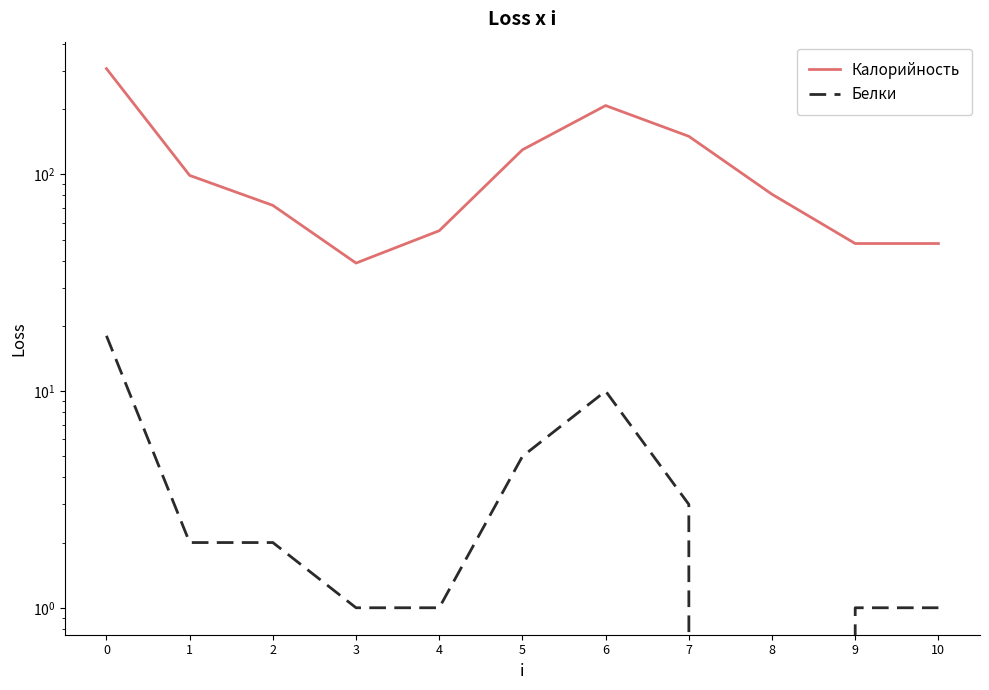

Reading left to right, list all the values displayed in this chart.

Калорийность: 0=308	1=99	2=72	3=39	4=55	5=130	6=208	7=150	8=81	9=48	10=48
Белки: 0=18	1=2	2=2	3=1	4=1	5=5	6=10	7=3	8=0	9=1	10=1